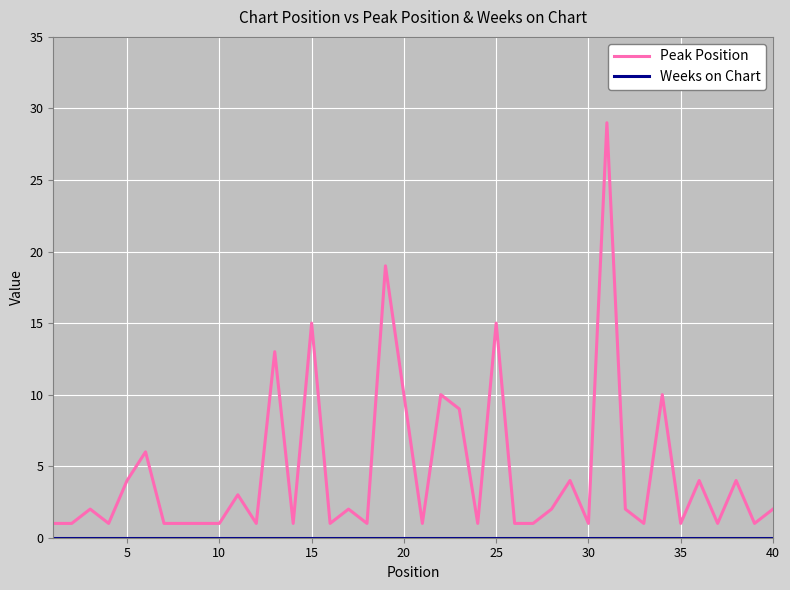

Which series has the largest range (max minus min)?

Peak Position